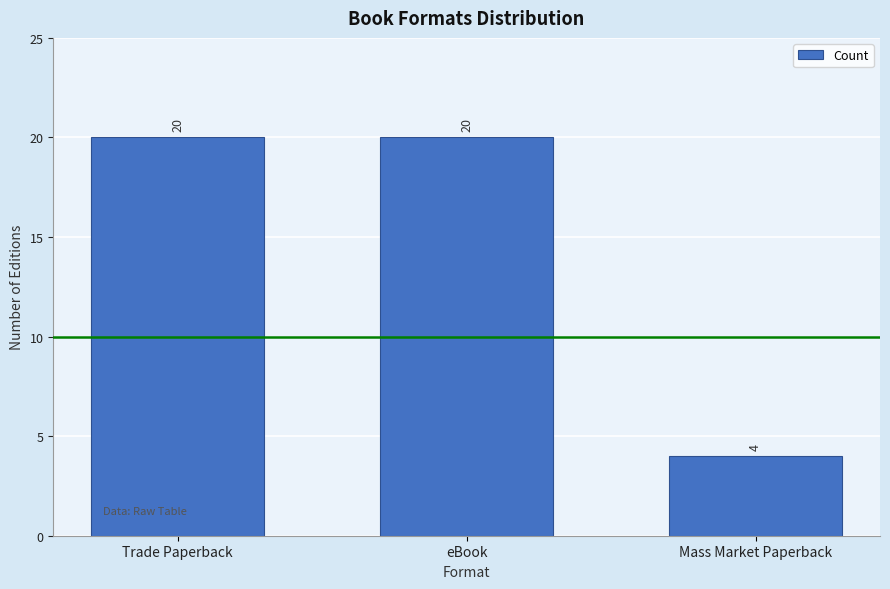

The value at Mass Market Paperback is 6. True or false?

False